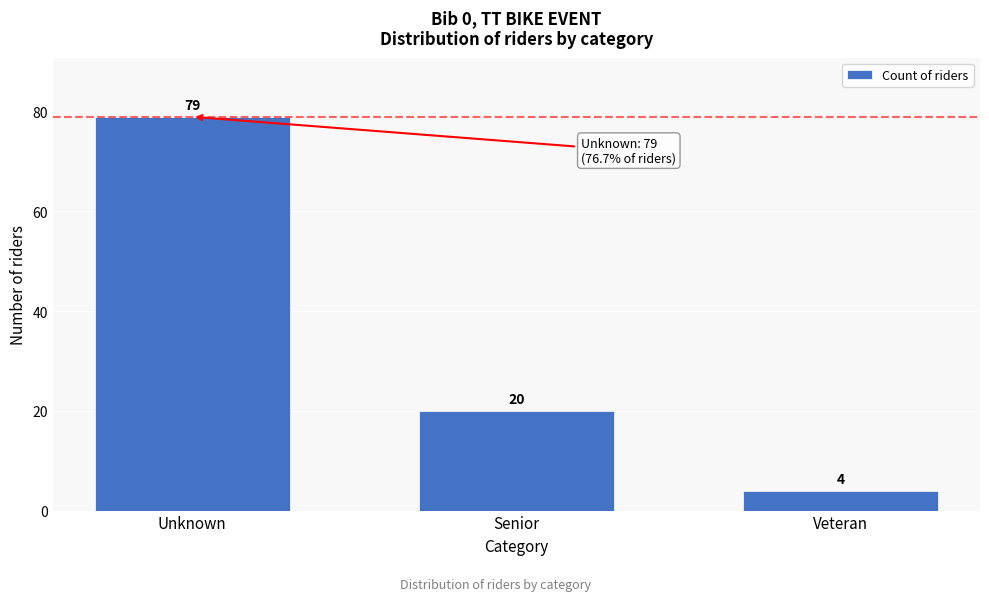

Reading left to right, extract all data points from this chart.

Unknown=79	Senior=20	Veteran=4